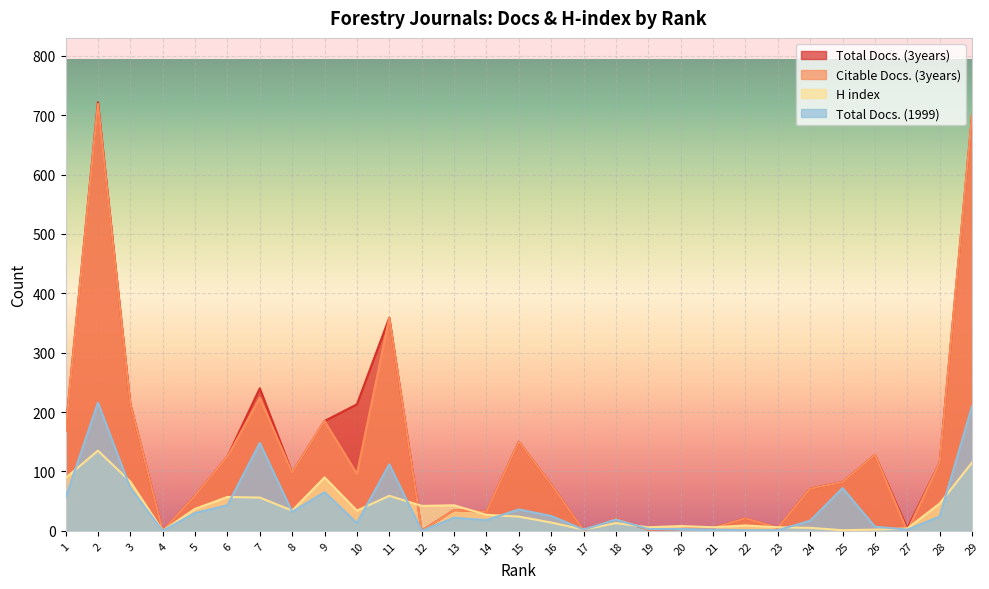

Where is the first local minimum for Citable Docs. (3years)?

4